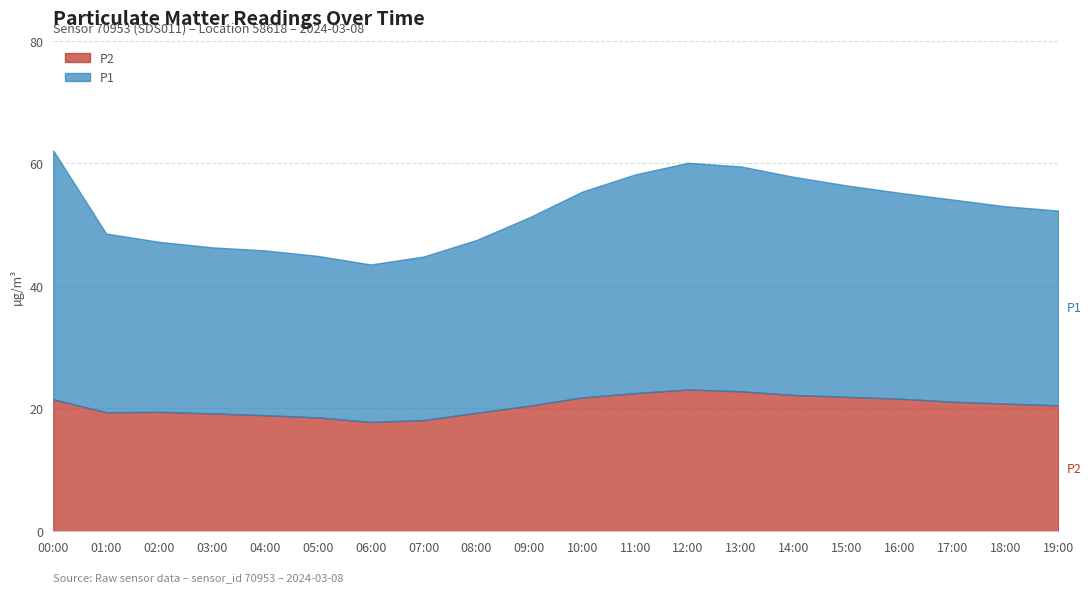

Reading right to left, transcribe all the data shown in this chart.

P2: 19:00=20.5	18:00=20.8	17:00=21.1	16:00=21.6	15:00=21.9	14:00=22.2	13:00=22.8	12:00=23.1	11:00=22.5	10:00=21.8	09:00=20.4	08:00=19.3	07:00=18.1	06:00=17.8	05:00=18.5	04:00=18.9	03:00=19.2	02:00=19.4	01:00=19.4	00:00=21.5
P1: 19:00=52.3	18:00=53.0	17:00=54.1	16:00=55.2	15:00=56.4	14:00=57.8	13:00=59.5	12:00=60.1	11:00=58.2	10:00=55.4	09:00=51.2	08:00=47.5	07:00=44.8	06:00=43.5	05:00=44.9	04:00=45.8	03:00=46.3	02:00=47.2	01:00=48.5	00:00=62.1